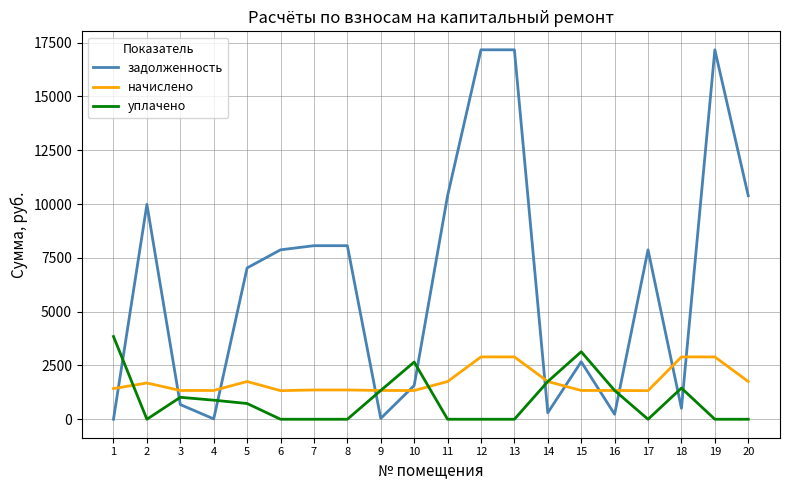

What is the difference between the maximum and minimum values in the начислено series?

1568.2